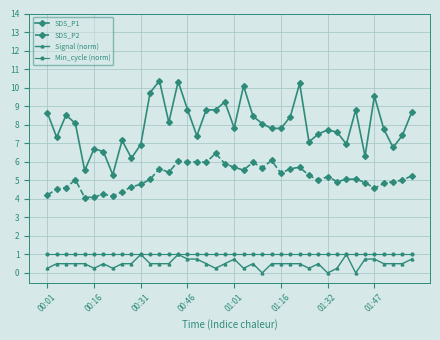

True or false: SDS_P2 and Min_cycle (norm) intersect in this chart.

False